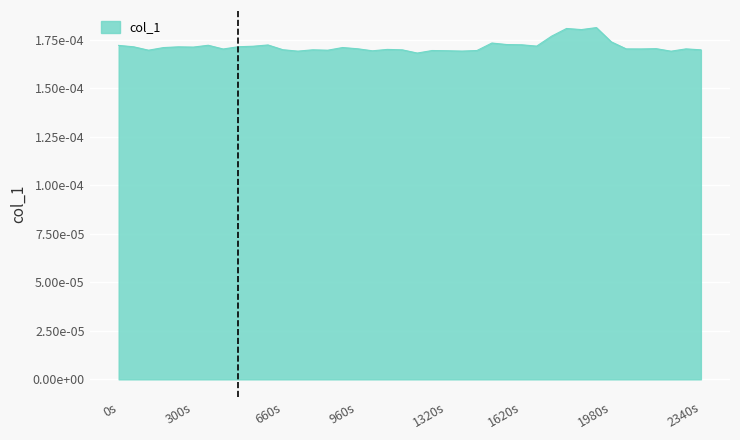

Is this an area chart (filled region under the line)?

Yes